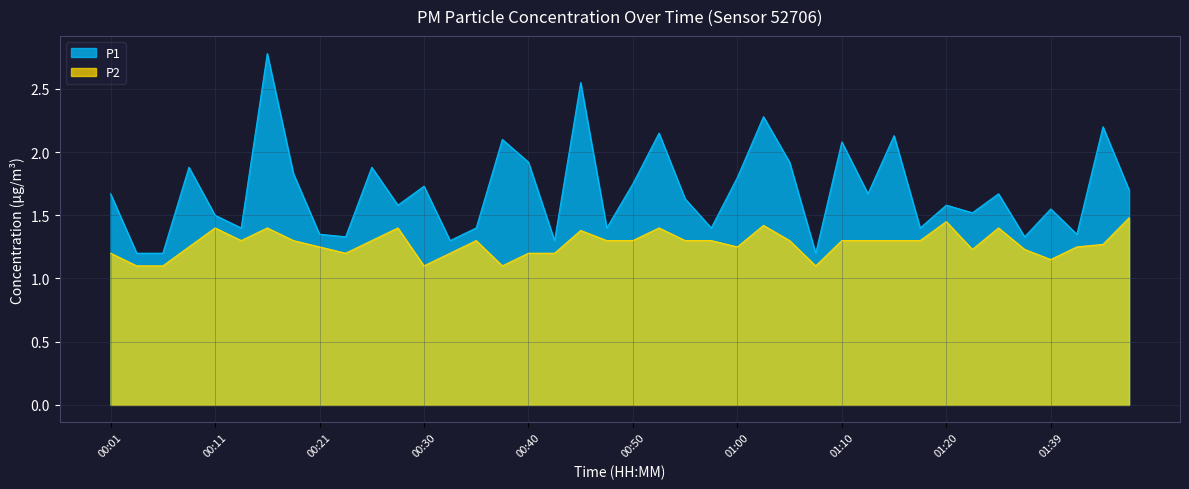

Reading left to right, list all the values displayed in this chart.

P1: 00:01=1.7	00:03=1.2	00:06=1.2	00:08=1.9	00:11=1.5	00:13=1.4	00:16=2.8	00:18=1.8	00:21=1.4	00:23=1.3	00:26=1.9	00:28=1.6	00:30=1.7	00:33=1.3	00:35=1.4	00:38=2.1	00:40=1.9	00:43=1.3	00:45=2.5	00:48=1.4	00:50=1.8	00:53=2.1	00:55=1.6	00:58=1.4	01:00=1.8	01:02=2.3	01:05=1.9	01:07=1.2	01:10=2.1	01:12=1.7	01:15=2.1	01:17=1.4	01:20=1.6	01:28=1.5	01:34=1.7	01:36=1.3	01:39=1.6	01:42=1.4	01:50=2.2	01:52=1.7
P2: 00:01=1.2	00:03=1.1	00:06=1.1	00:08=1.2	00:11=1.4	00:13=1.3	00:16=1.4	00:18=1.3	00:21=1.2	00:23=1.2	00:26=1.3	00:28=1.4	00:30=1.1	00:33=1.2	00:35=1.3	00:38=1.1	00:40=1.2	00:43=1.2	00:45=1.4	00:48=1.3	00:50=1.3	00:53=1.4	00:55=1.3	00:58=1.3	01:00=1.2	01:02=1.4	01:05=1.3	01:07=1.1	01:10=1.3	01:12=1.3	01:15=1.3	01:17=1.3	01:20=1.4	01:28=1.2	01:34=1.4	01:36=1.2	01:39=1.1	01:42=1.2	01:50=1.3	01:52=1.5